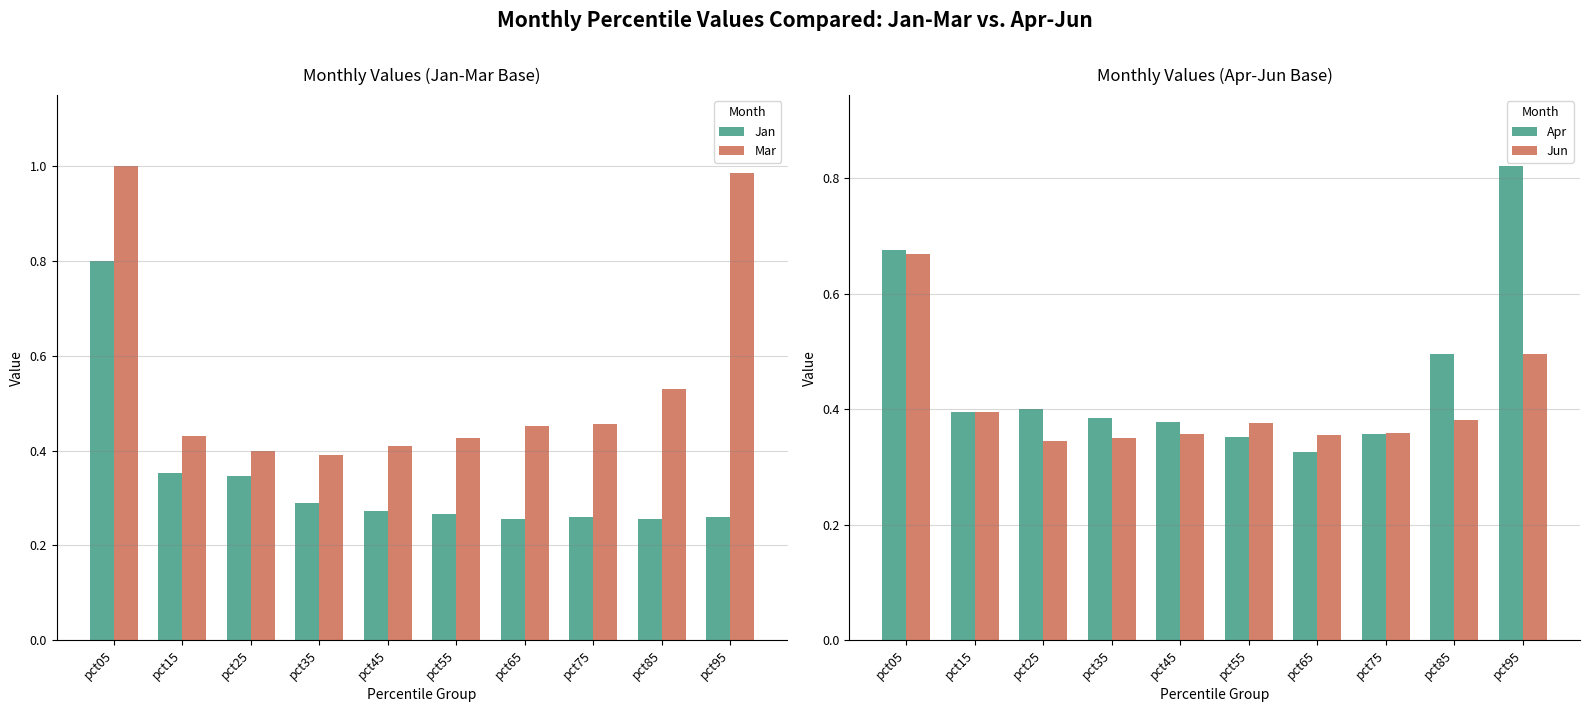

Read the Jan value at pct15.

0.4